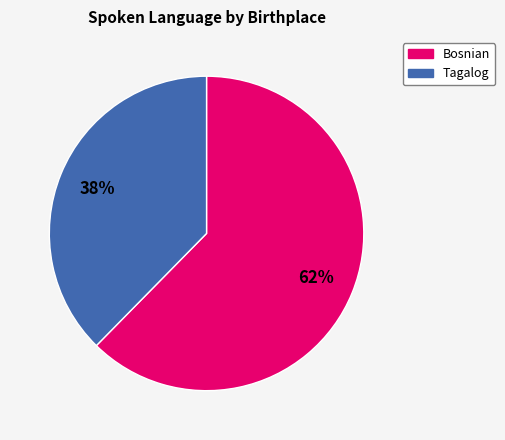

Count the number of slices in the pie.

2